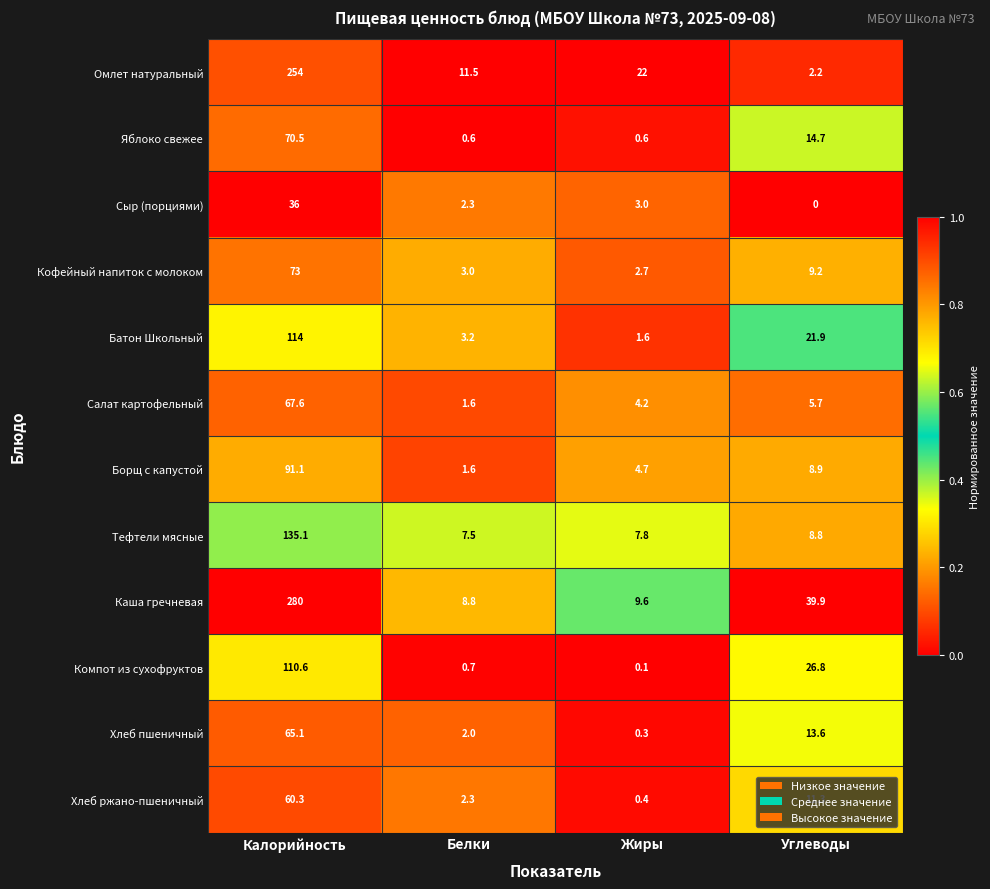

List the labels in order of Хлеб ржано-пшеничный value, smallest first.

Жиры, Белки, Углеводы, Калорийность